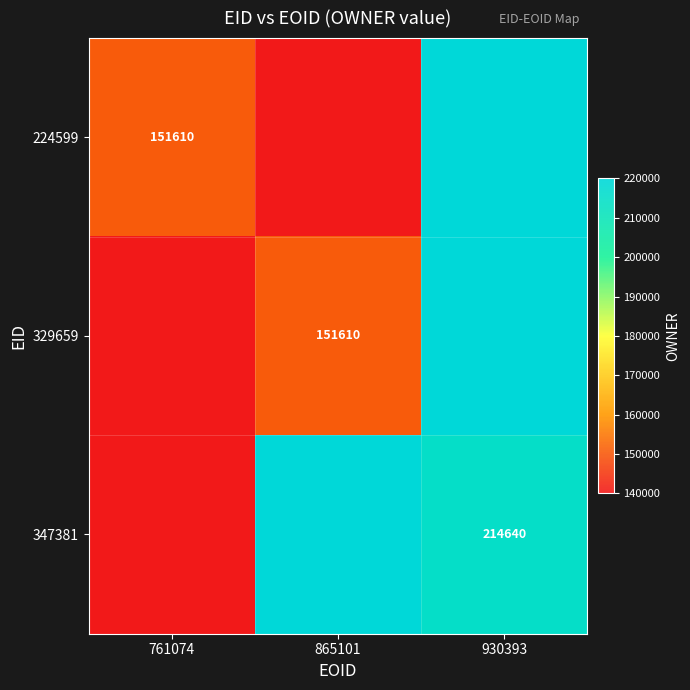

Between 761074 and 930393, which is larger?

930393